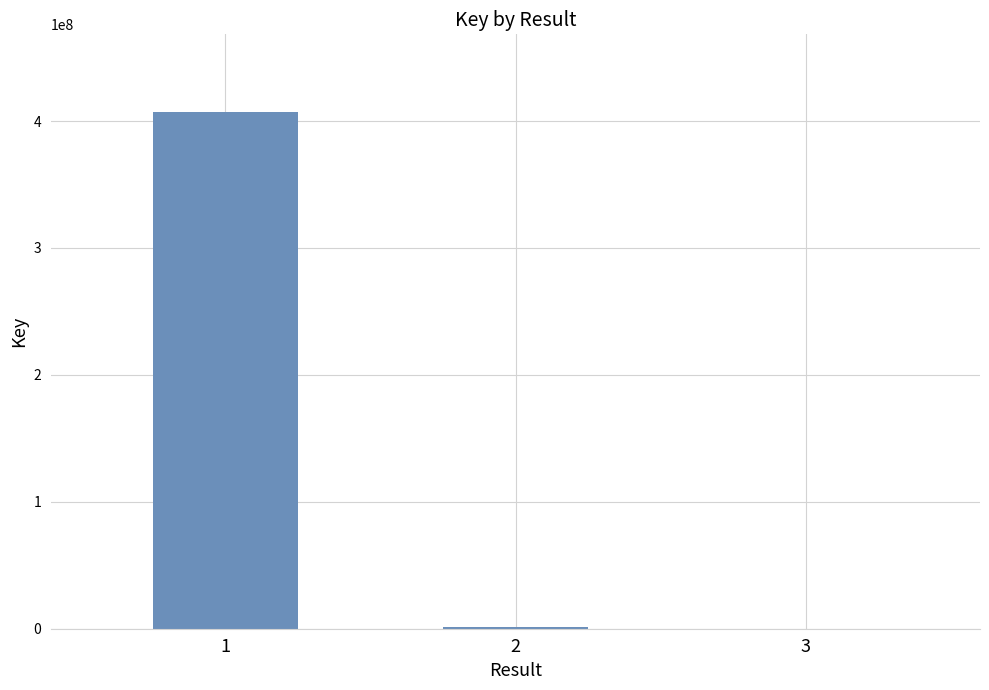

What is the maximum value shown in the chart?

407266944